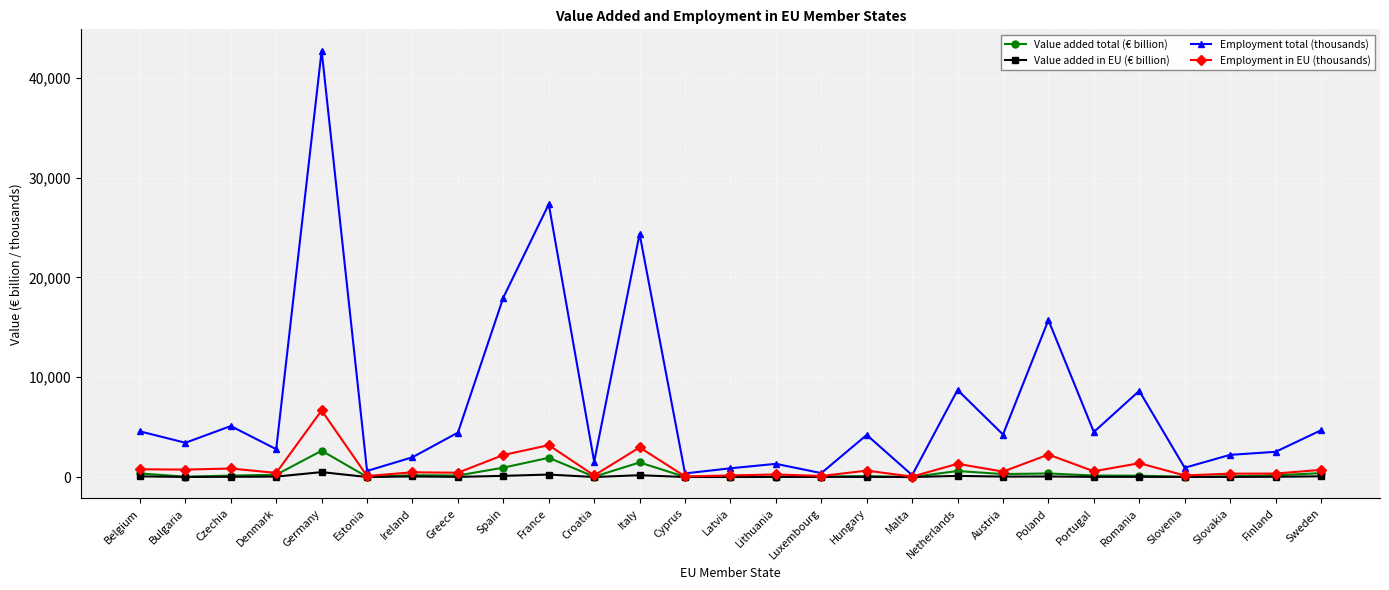

List the series in order of their peak value, lowest first.

Value added in EU (€ billion), Value added total (€ billion), Employment in EU (thousands), Employment total (thousands)